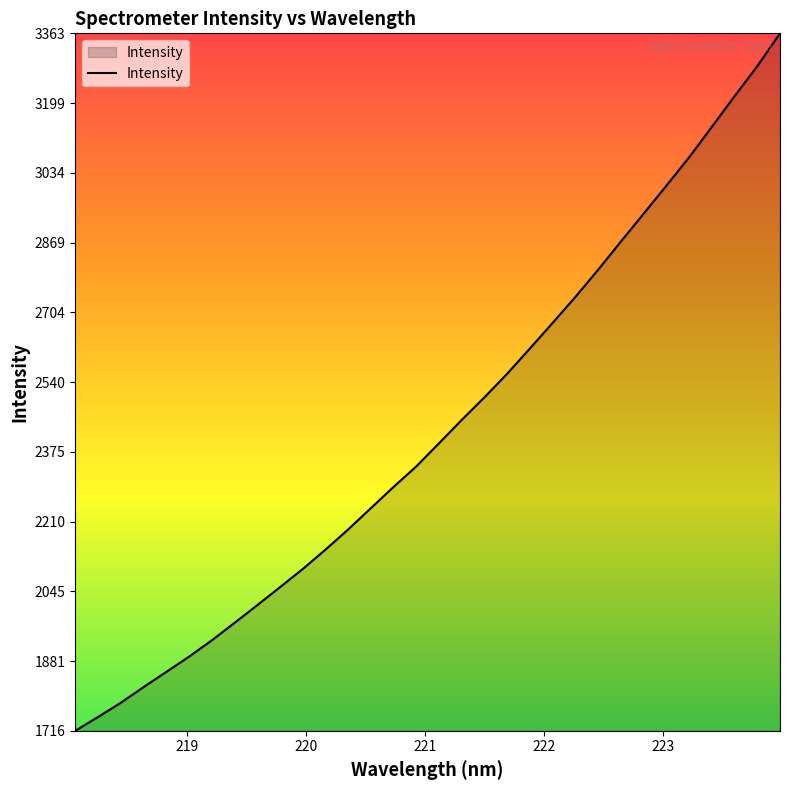

How many lines are shown in the chart?

1